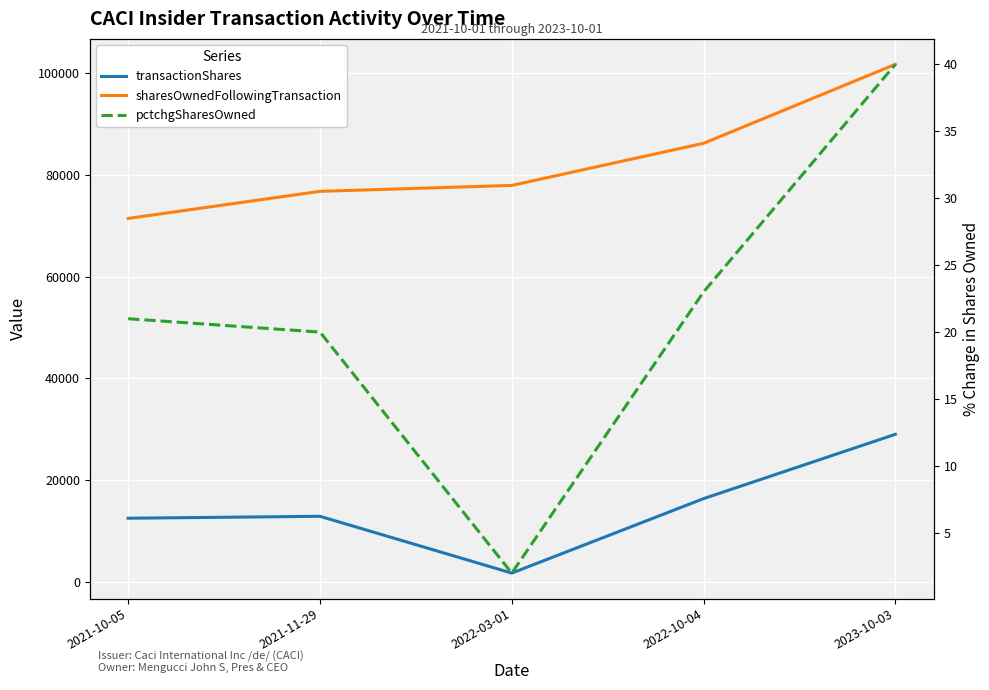

How many data points in transactionShares are less than 12836?

2